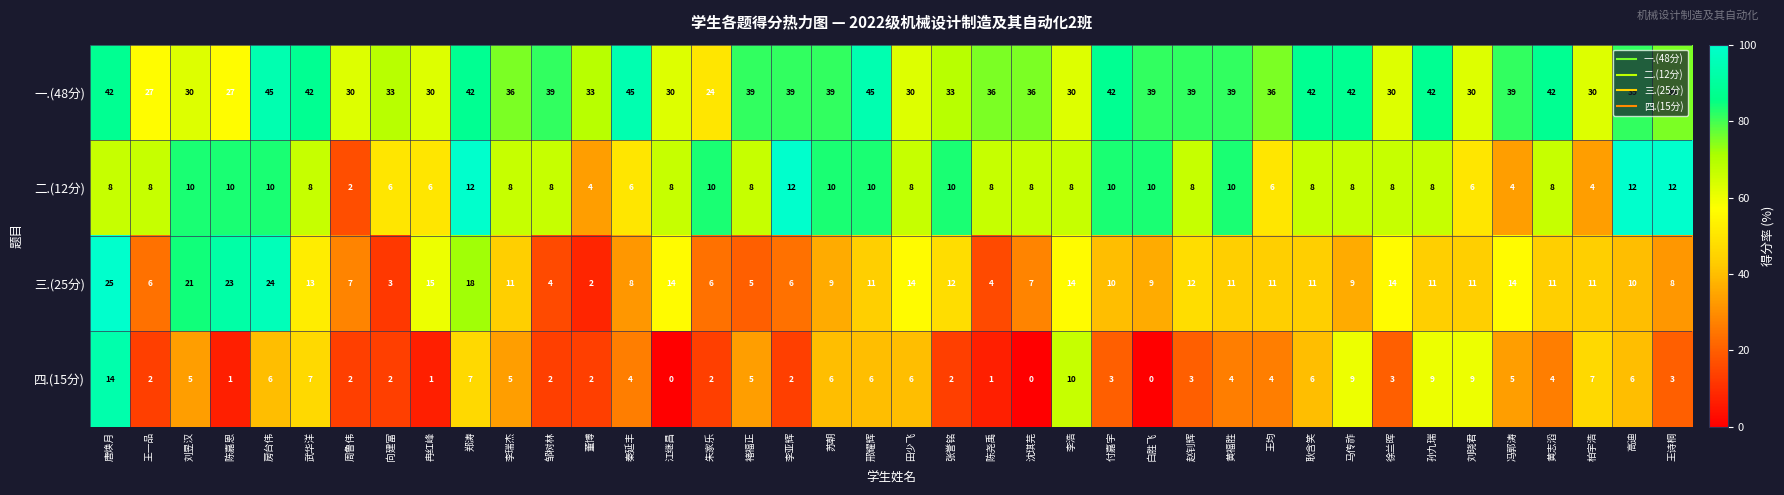

How many data points does each series have?

40